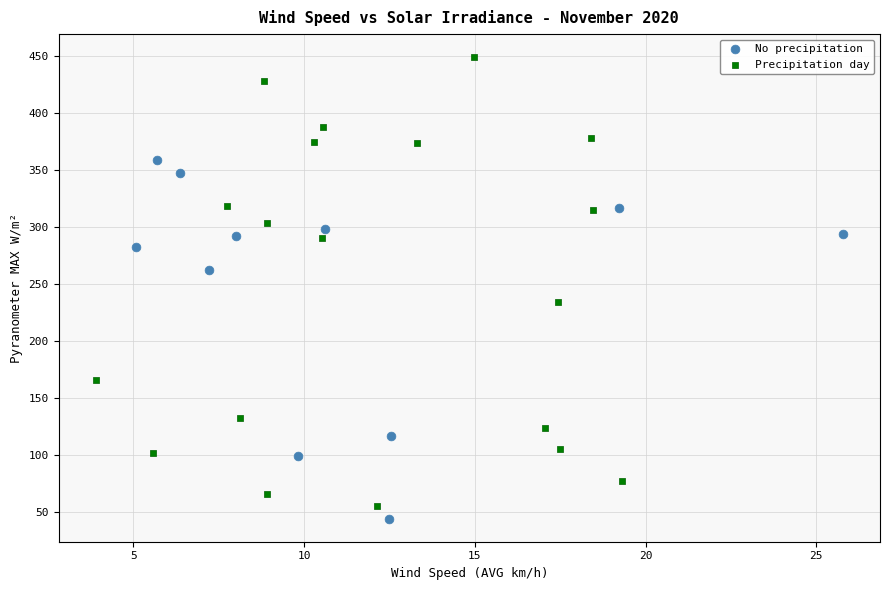

What are all the series names shown in the legend?

No precipitation, Precipitation day